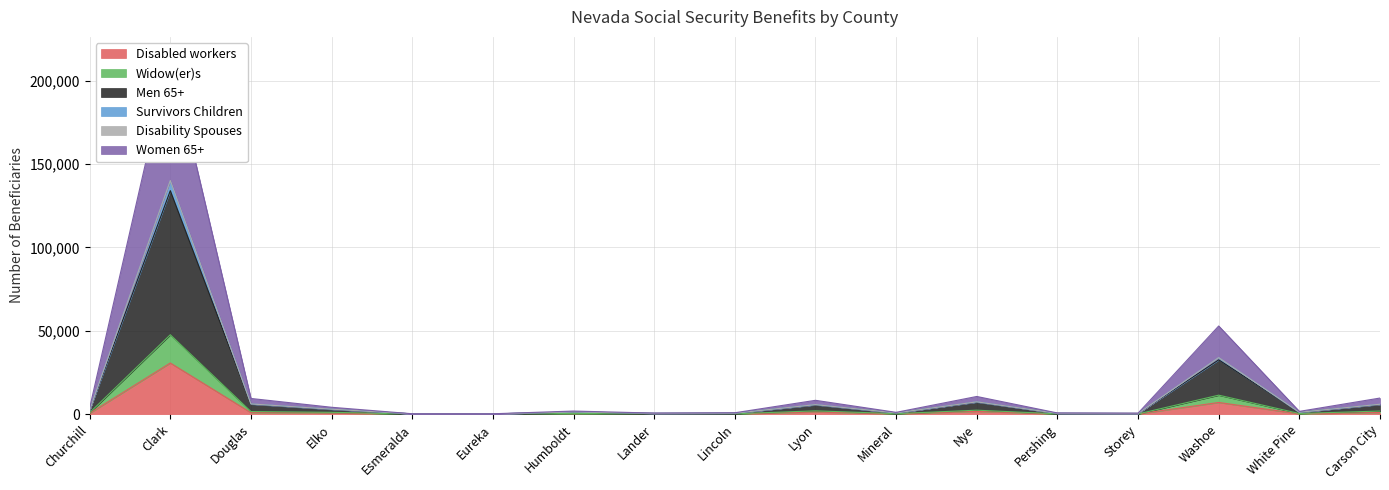

True or false: Disabled workers has a value of 30684 at Clark.

True